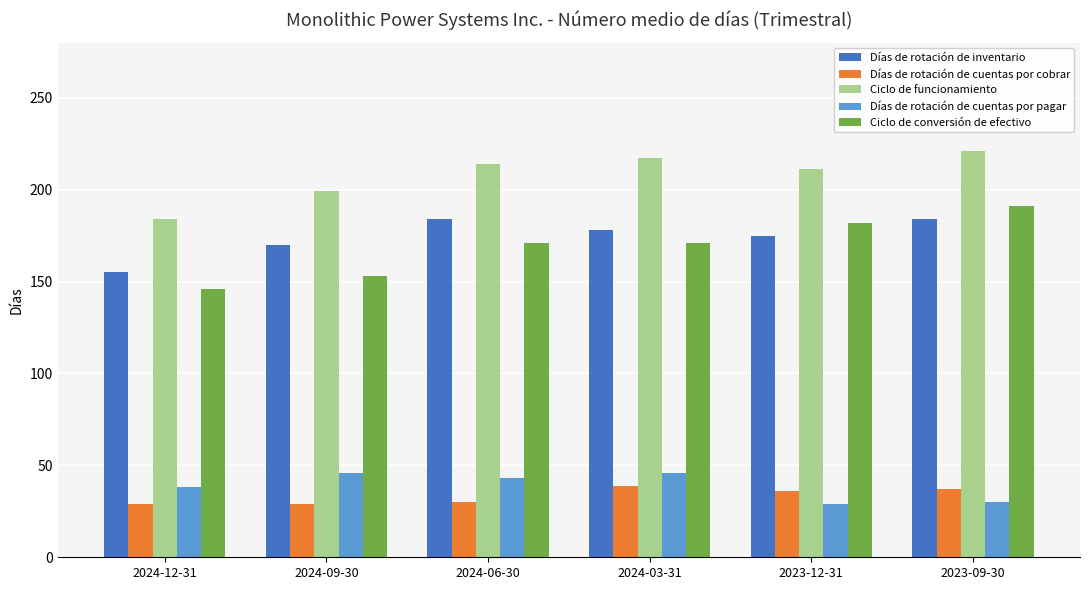

Count the number of categories in the chart.

6